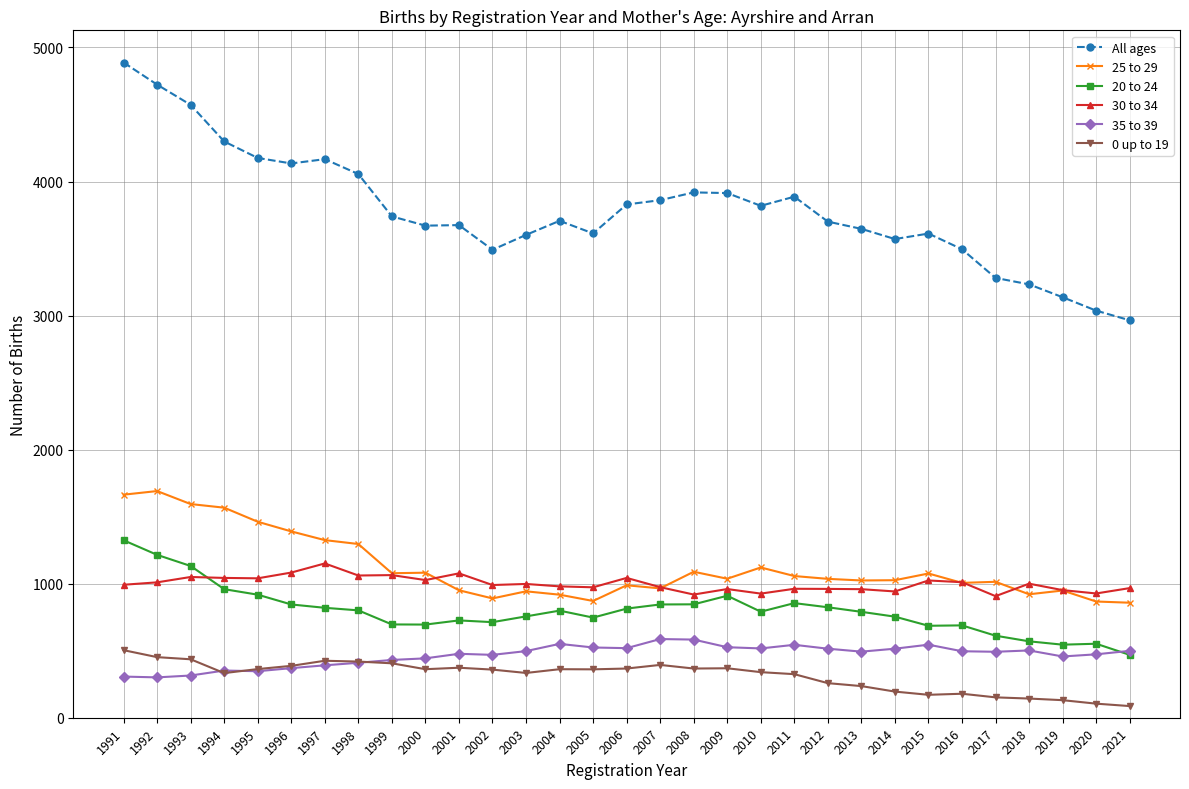

What is the sum of all 30 to 34 values?

30973